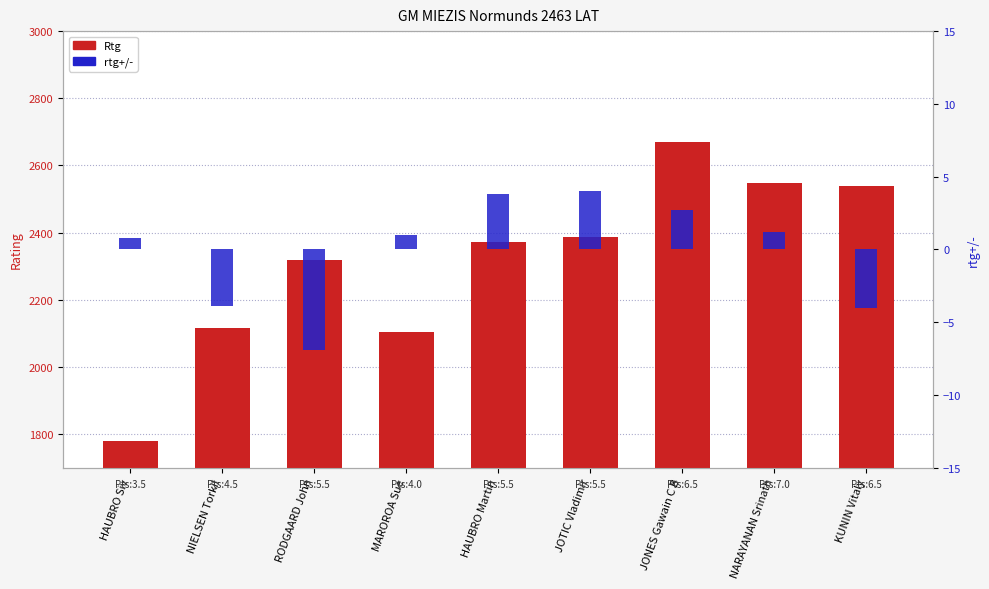

What are all the series names shown in the legend?

Rtg, rtg+/-